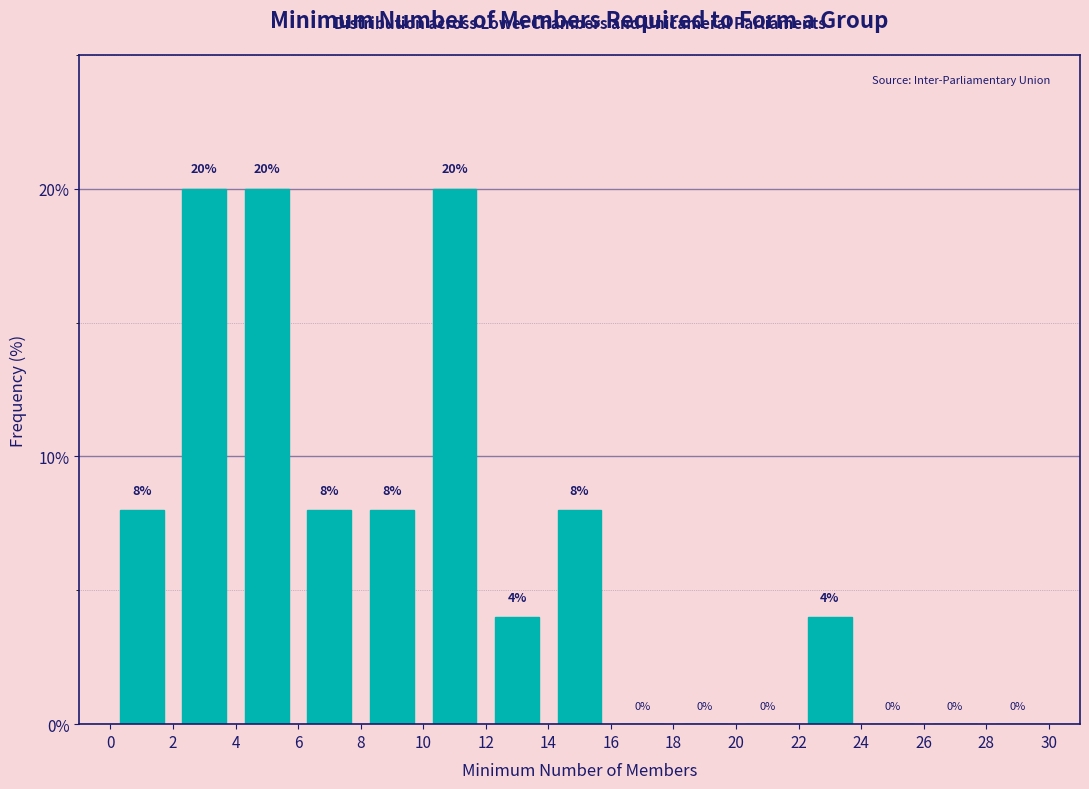

Reading left to right, transcribe this chart: for each bar, give the range it covers on the x-axis and its height.

0 to 2: 8
2 to 4: 20
4 to 6: 20
6 to 8: 8
8 to 10: 8
10 to 12: 20
12 to 14: 4
14 to 16: 8
16 to 18: 0
18 to 20: 0
20 to 22: 0
22 to 24: 4
24 to 26: 0
26 to 28: 0
28 to 30: 0